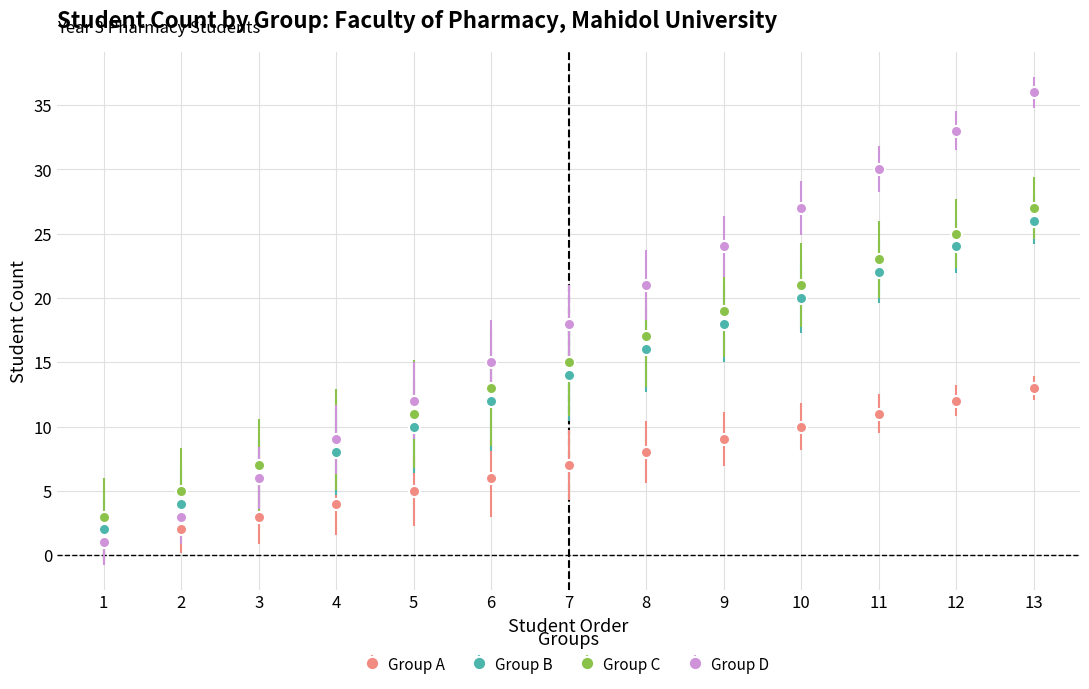

Read the Group C value at 7.

15